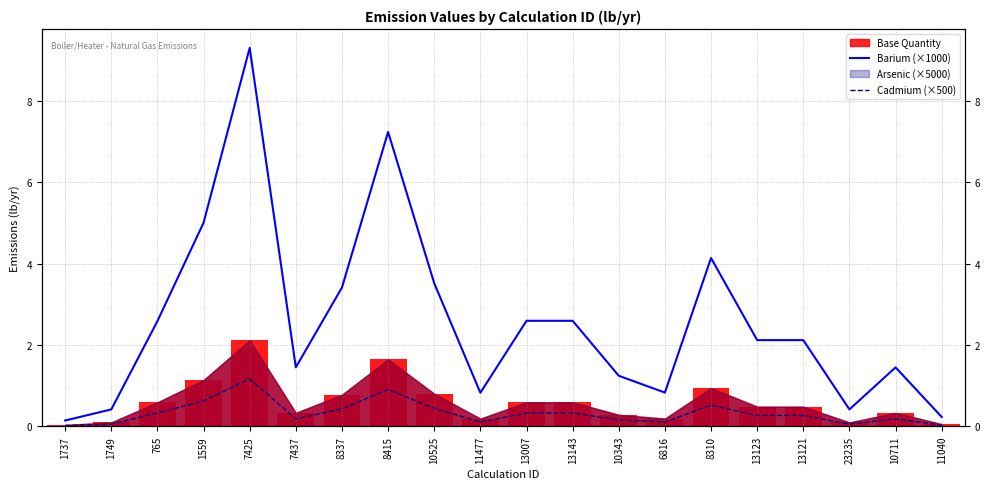

True or false: Cadmium (×500) has a value of 0.1 at 1559.

False